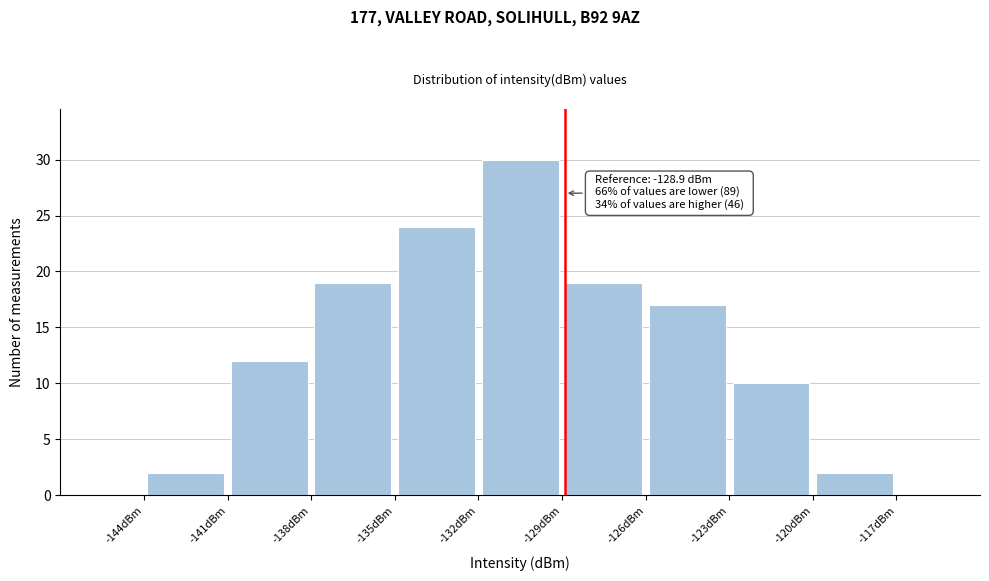

Over which range of the x-axis is the bar tallest?

-132 to -129